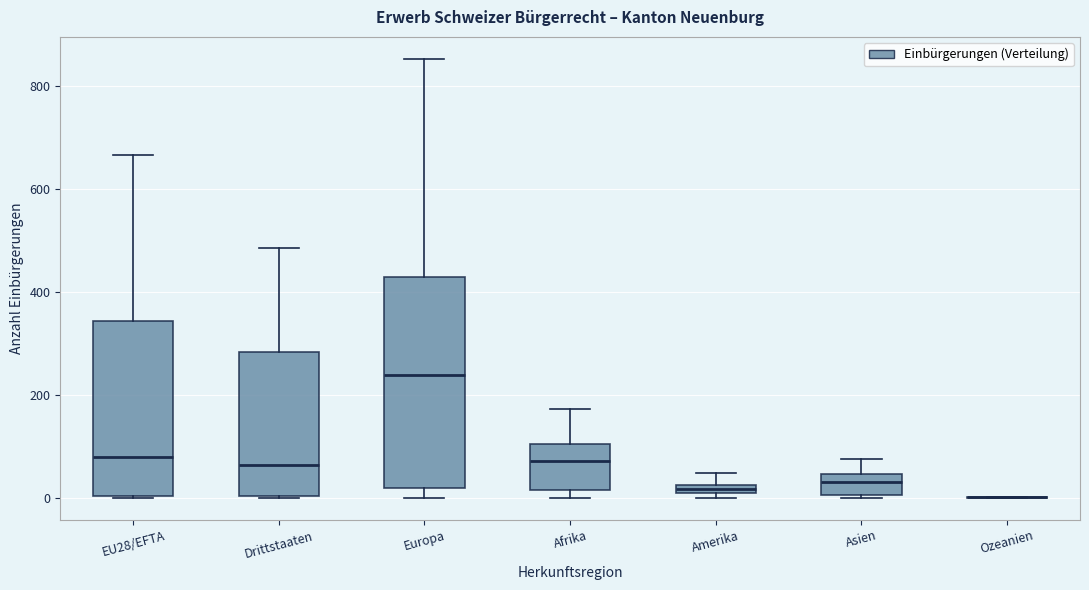

Where does the upper whisker of the box for Afrika end on the y-axis? The values are not printed on the chart, so give them approximately, as read against the axis.

180